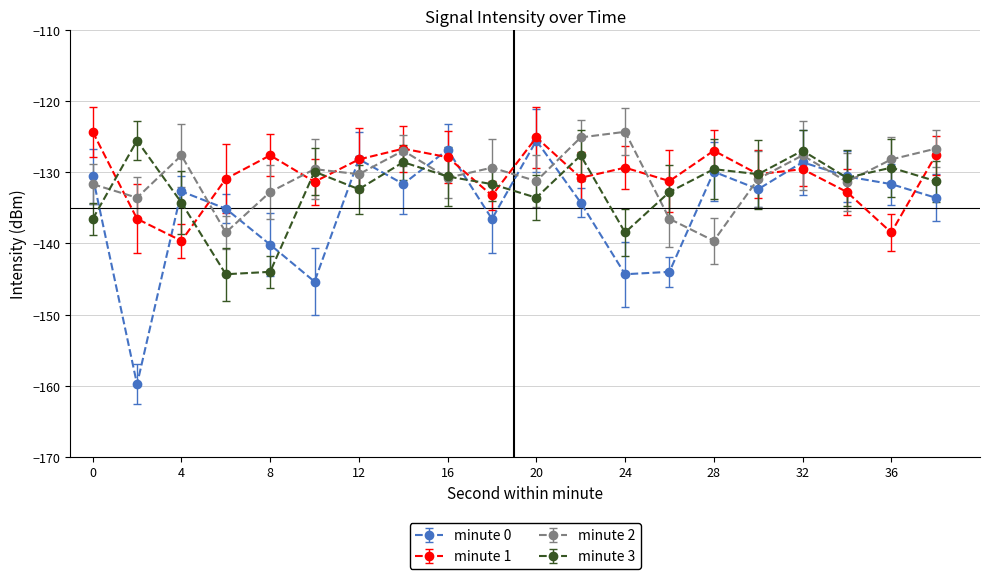

True or false: minute 3 has more than 0 points higher than both neighbors.

True